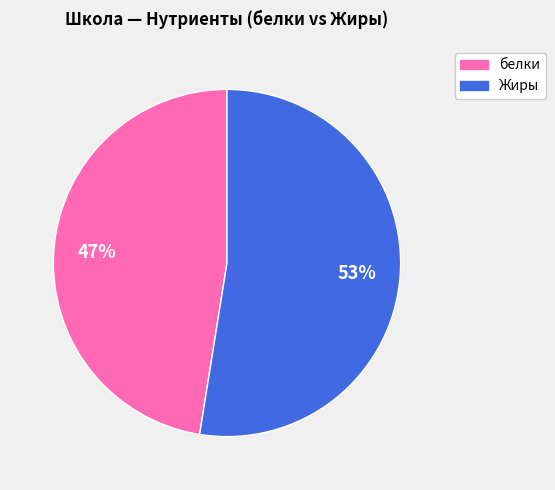

To the nearest percent, what is the average slice percentage?

50%